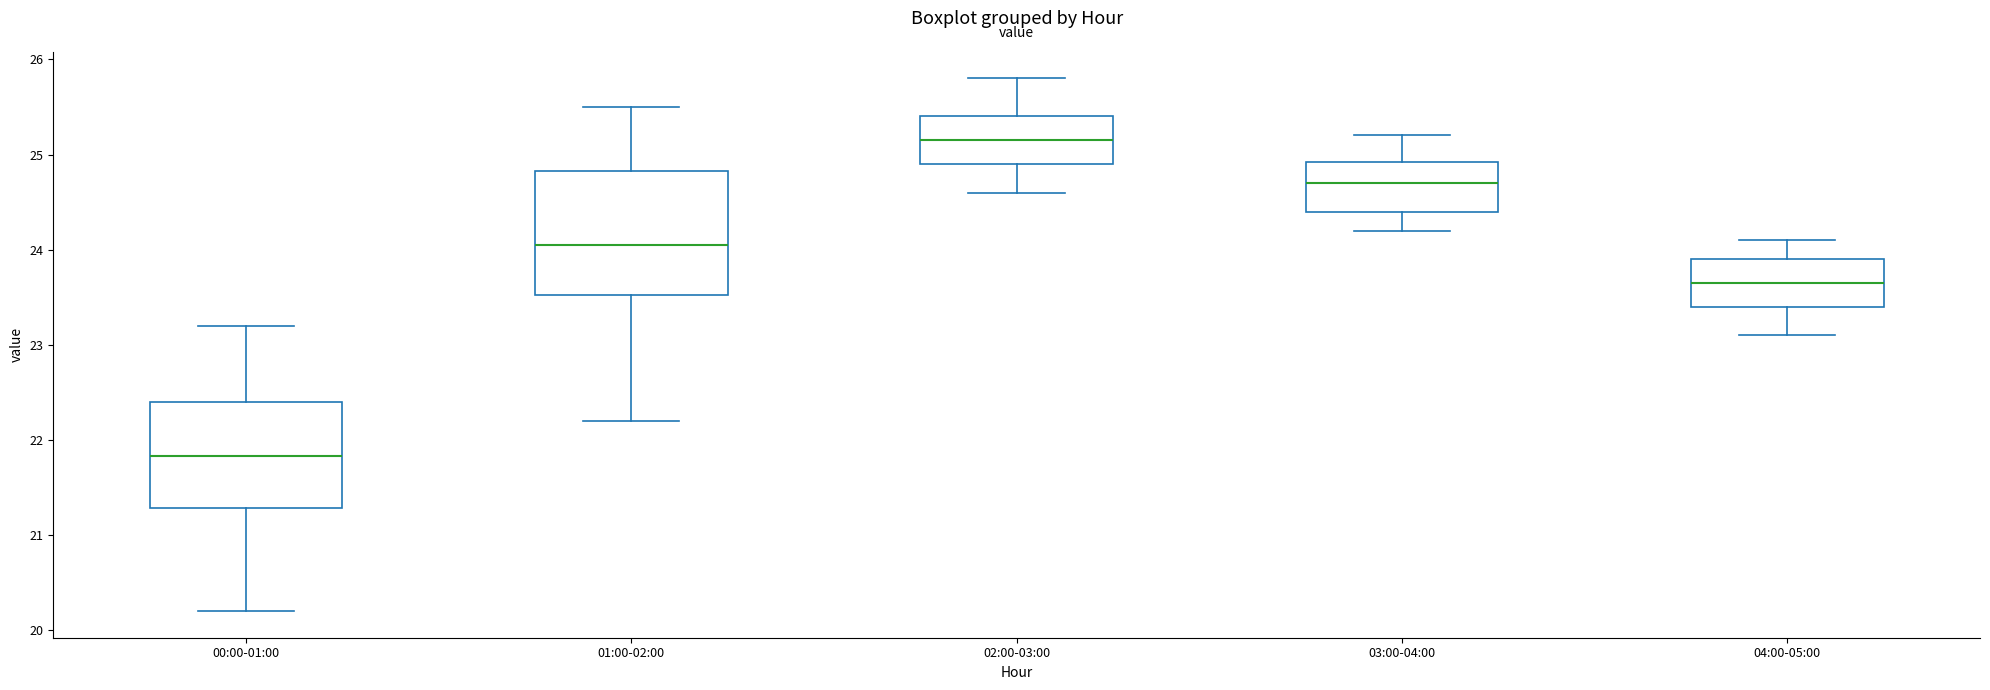

Reading left to right, read every box against the y-axis: the position of its median line, the range the box covers, and the ends of its whiskers. The values are not printed on the chart, so give them approximately, as read against the axis.

00:00-01:00: median 21.8, box 21.3 to 22.4, whiskers 20.2 to 23.2
01:00-02:00: median 24.1, box 23.5 to 24.8, whiskers 22.2 to 25.5
02:00-03:00: median 25.2, box 24.9 to 25.4, whiskers 24.6 to 25.8
03:00-04:00: median 24.7, box 24.4 to 24.9, whiskers 24.2 to 25.2
04:00-05:00: median 23.7, box 23.4 to 23.9, whiskers 23.1 to 24.1